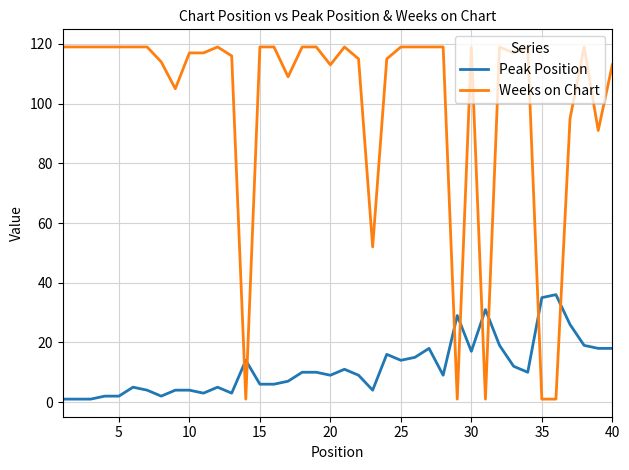

What is the sum of all Peak Position values?

465